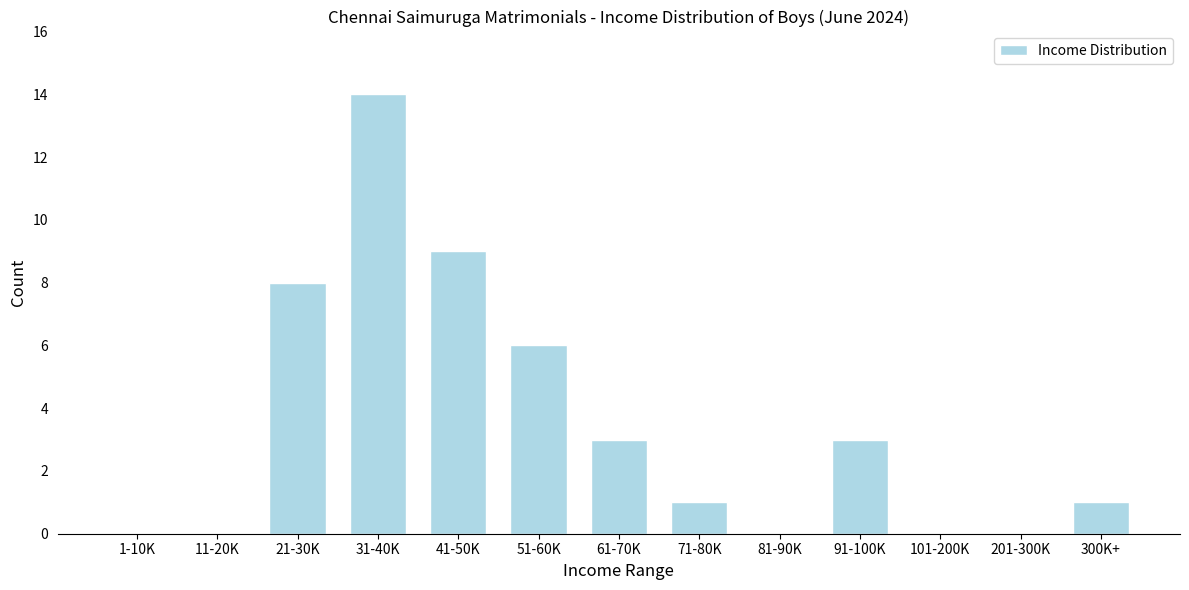

Reading left to right, transcribe all the data shown in this chart.

1-10K=0	11-20K=0	21-30K=8	31-40K=14	41-50K=9	51-60K=6	61-70K=3	71-80K=1	81-90K=0	91-100K=3	101-200K=0	201-300K=0	300K+=1